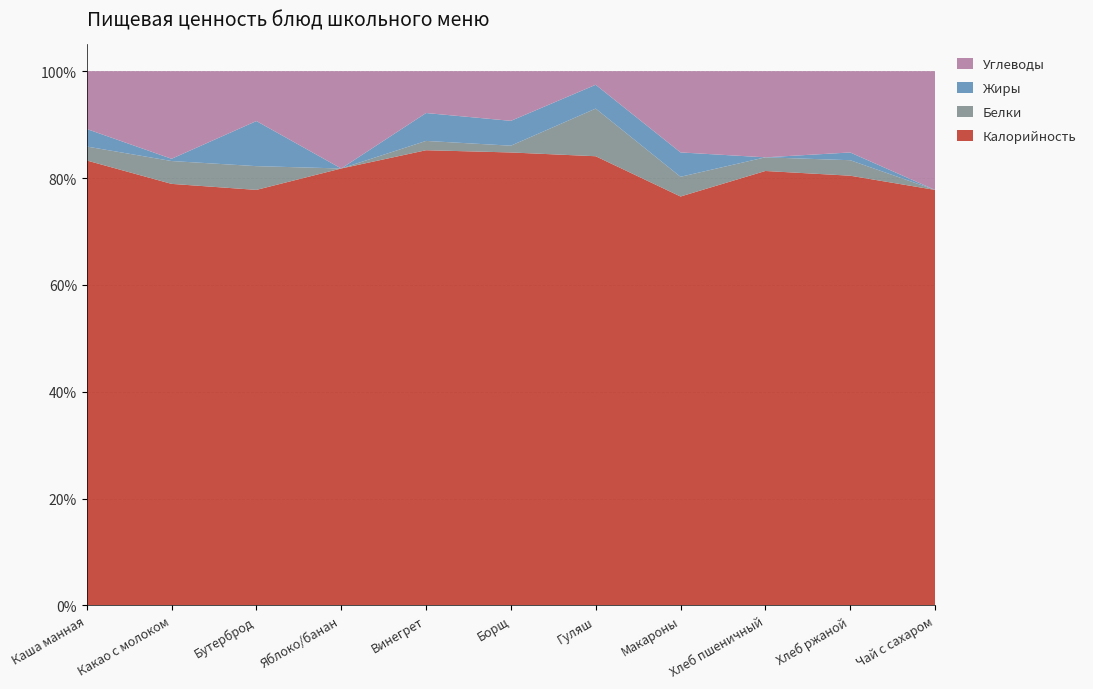

Reading right to left, list all the values displayed in this chart.

Калорийность: Чай с сахаром=35.0	Хлеб ржаной=111.0	Хлеб пшеничный=121.0	Макароны=302.0	Гуляш=132.0	Борщ=200.6	Винегрет=97.9	Яблоко/банан=44.0	Бутерброд=175.0	Какао с молоком=125.1	Каша манная=130.0
Белки: Чай с сахаром=0.0	Хлеб ржаной=4.0	Хлеб пшеничный=3.8	Макароны=14.6	Гуляш=14.0	Борщ=3.0	Винегрет=2.0	Яблоко/банан=0.0	Бутерброд=10.0	Какао с молоком=6.8	Каша манная=4.1
Жиры: Чай с сахаром=0.0	Хлеб ржаной=2.0	Хлеб пшеничный=0.0	Макароны=18.0	Гуляш=7.0	Борщ=11.0	Винегрет=6.0	Яблоко/банан=0.0	Бутерброд=19.0	Какао с молоком=0.7	Каша манная=5.1
Углеводы: Чай с сахаром=10.0	Хлеб ржаной=21.0	Хлеб пшеничный=24.0	Макароны=60.0	Гуляш=4.0	Борщ=22.0	Винегрет=9.0	Яблоко/банан=9.8	Бутерброд=21.0	Какао с молоком=26.0	Каша манная=16.9